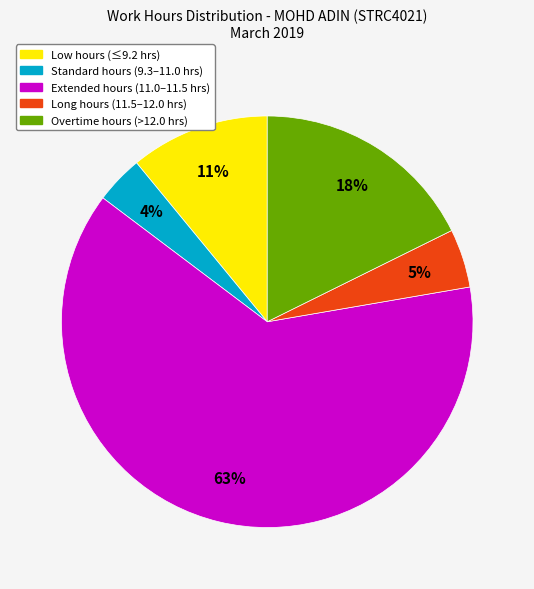

To the nearest percent, what is the average slice percentage?

20%